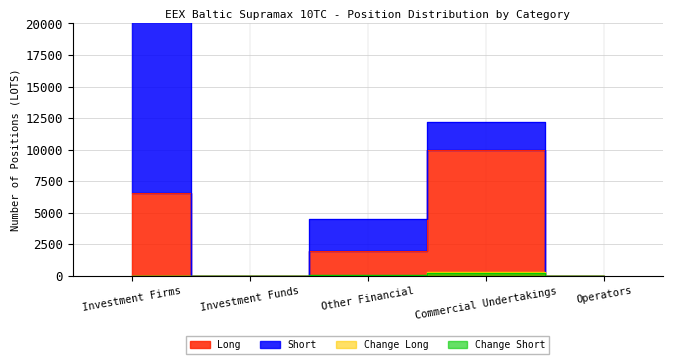

True or false: Change Long and Long intersect in this chart.

False